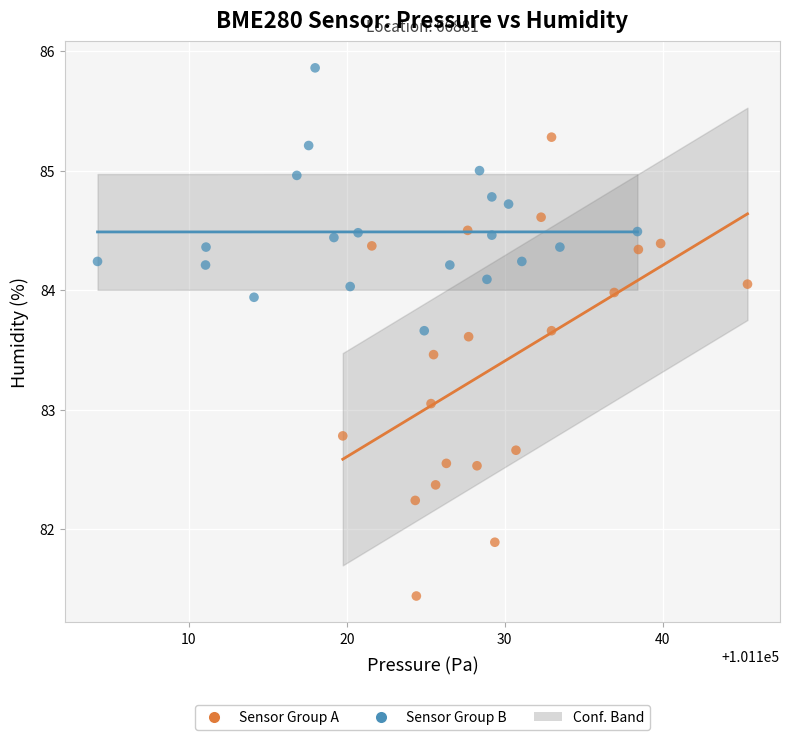

Which series contains the highest Y value?

Sensor Group B